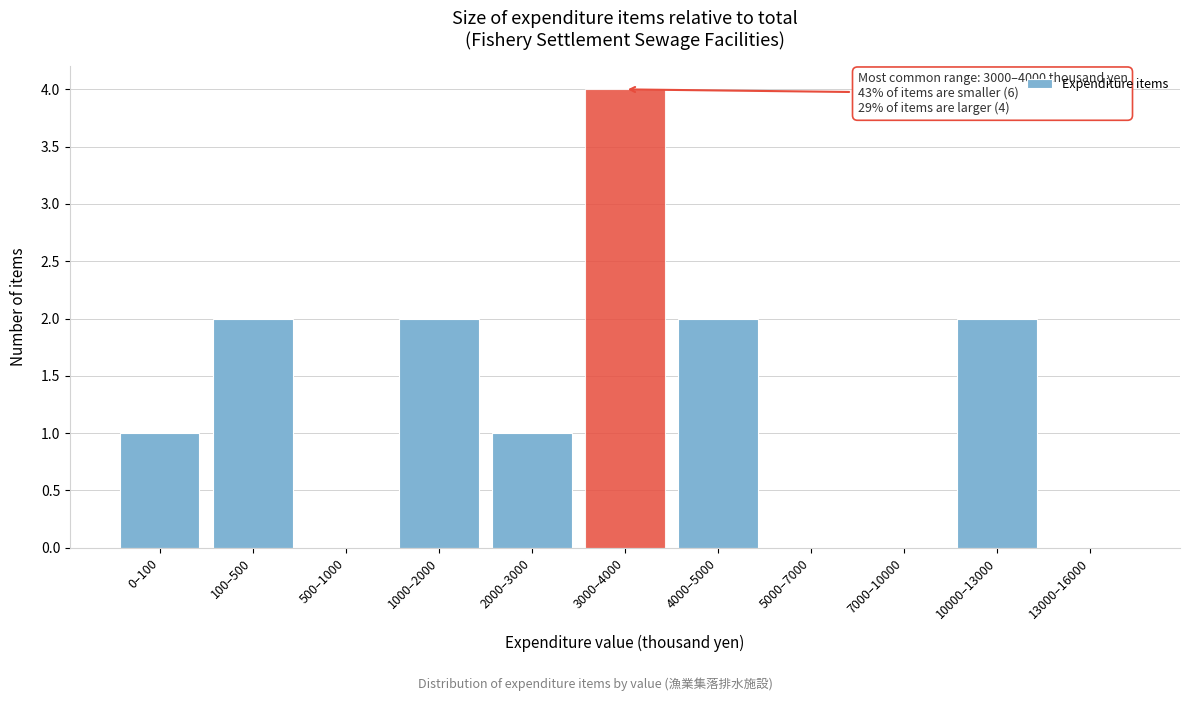

Reading left to right, what are all the values shown in this chart?

0–100=1	100–500=2	500–1000=0	1000–2000=2	2000–3000=1	3000–4000=4	4000–5000=2	5000–7000=0	7000–10000=0	10000–13000=2	13000–16000=0